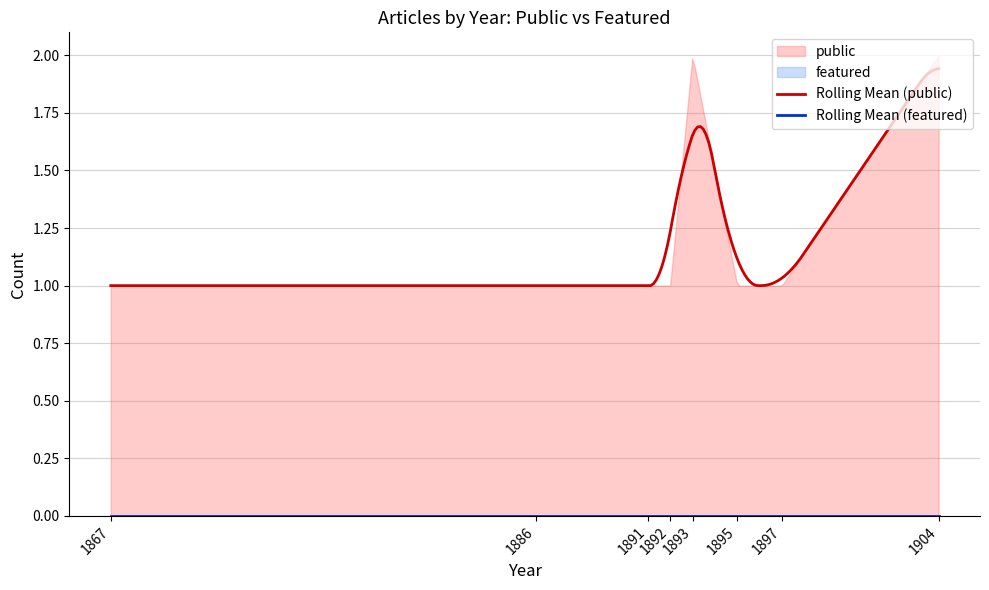

True or false: public and featured cross at least once.

False